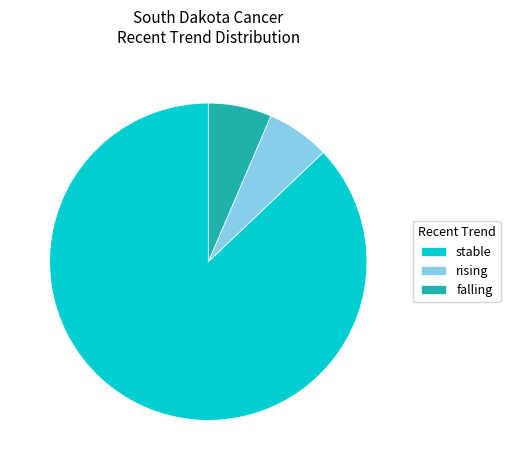

Is it true that stable is 87% of the pie?

True